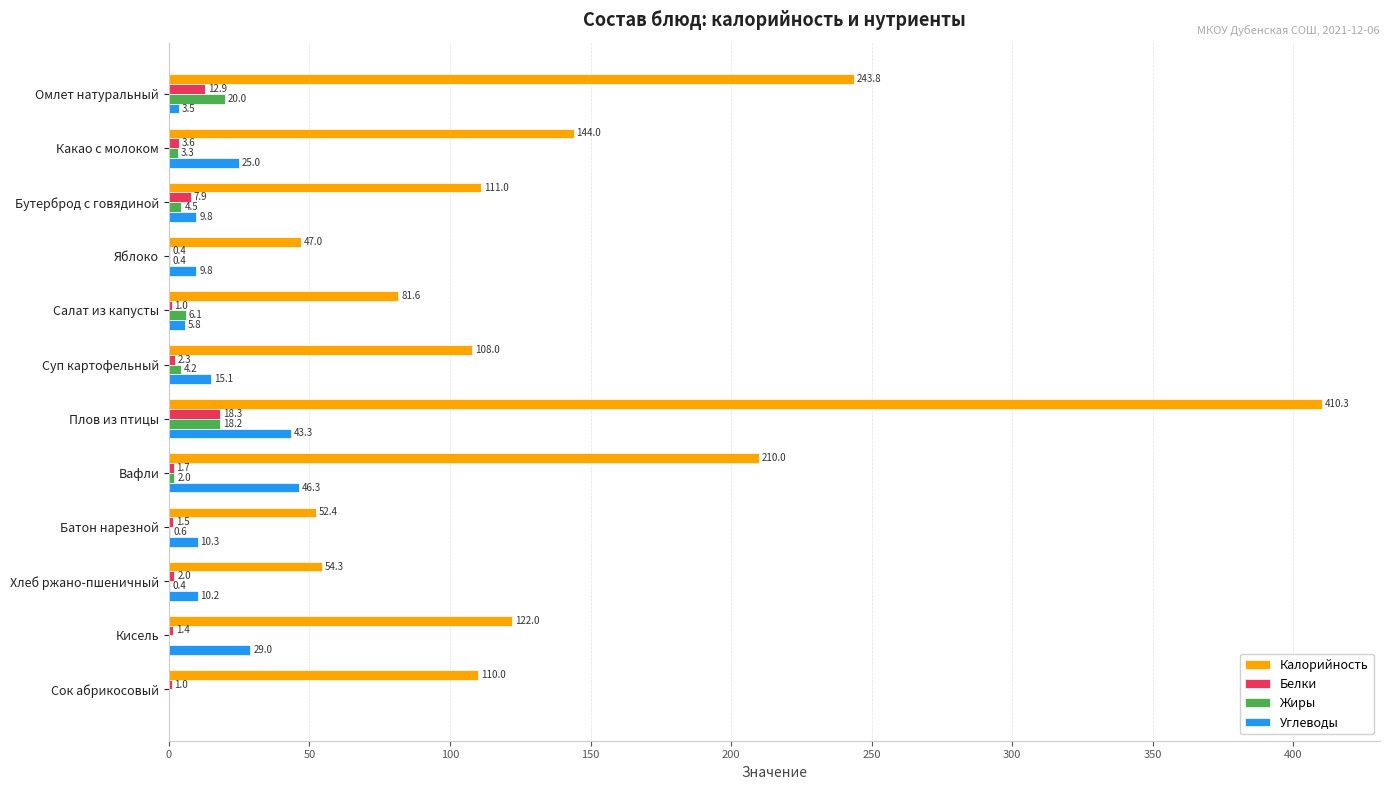

What is the greatest value displayed?

410.3